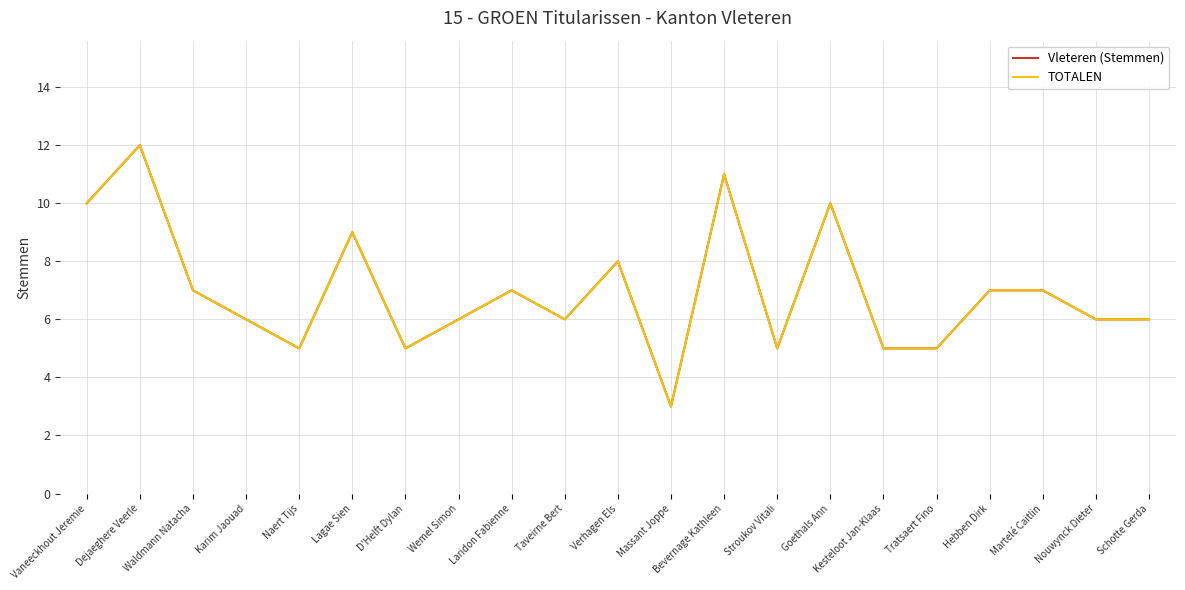

At which label does Vleteren (Stemmen) first exceed 6?

Vaneeckhout Jeremie